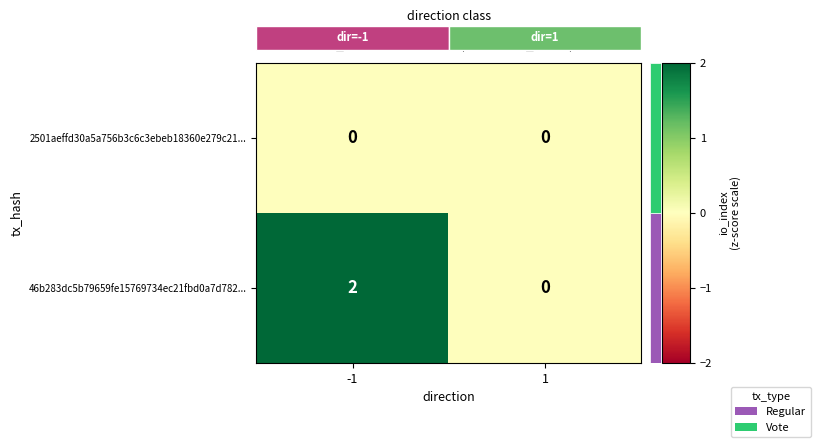

At which label does 2501aeffd30a5a756b3c6c3ebeb18360e279c21... reach its minimum?

-1